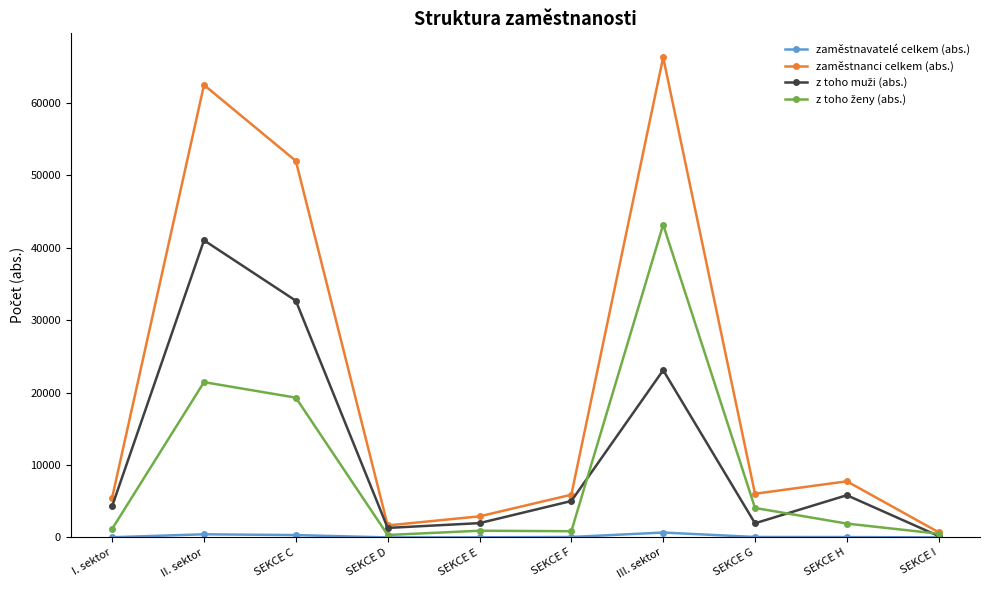

How many series are shown in this chart?

4